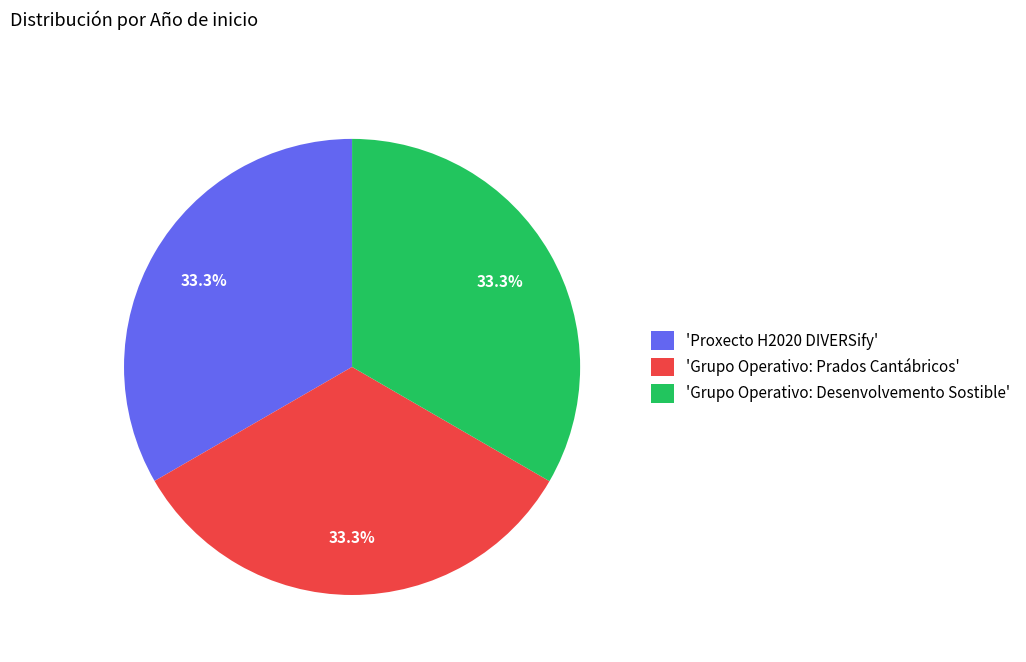

How many segments does this pie chart have?

3